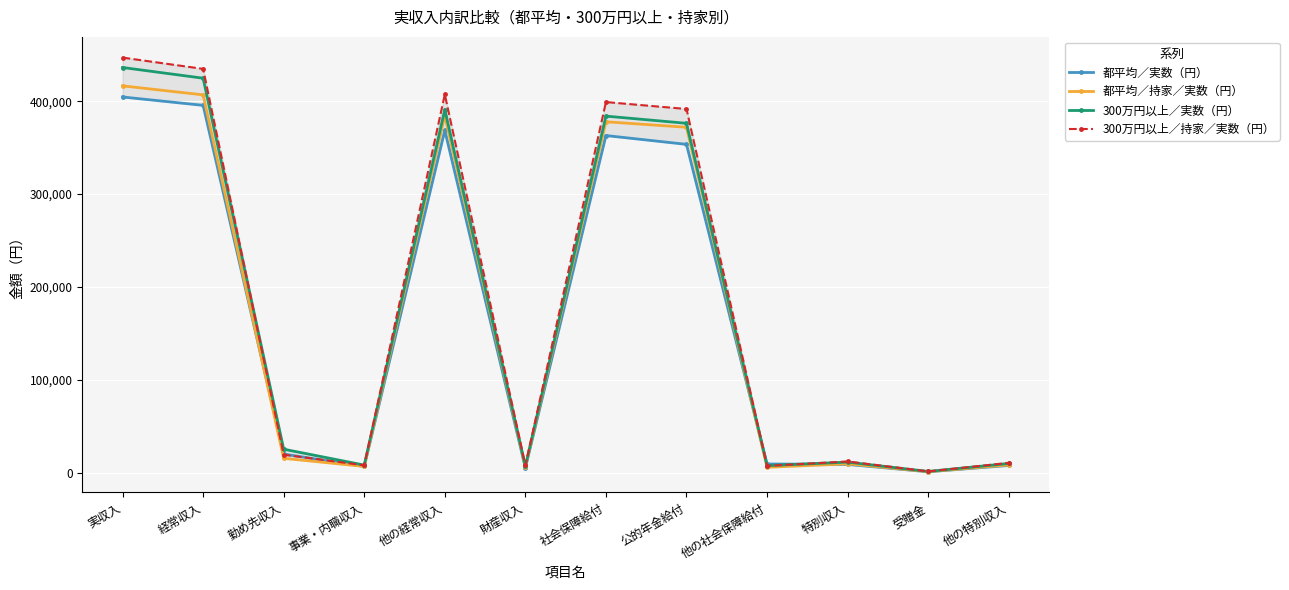

What is the spread (max minus min) of values at 公的年金給付?

38074